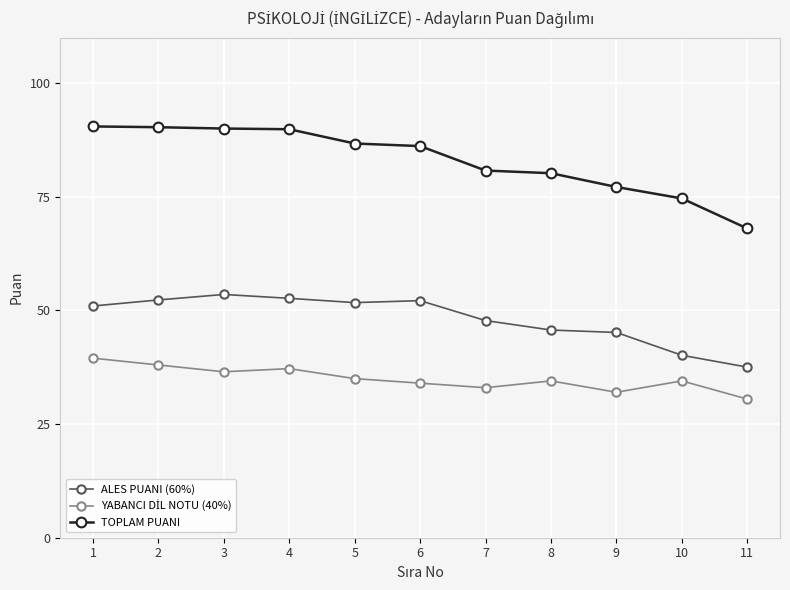

How many data points in ALES PUANI (60%) are above 50?

6